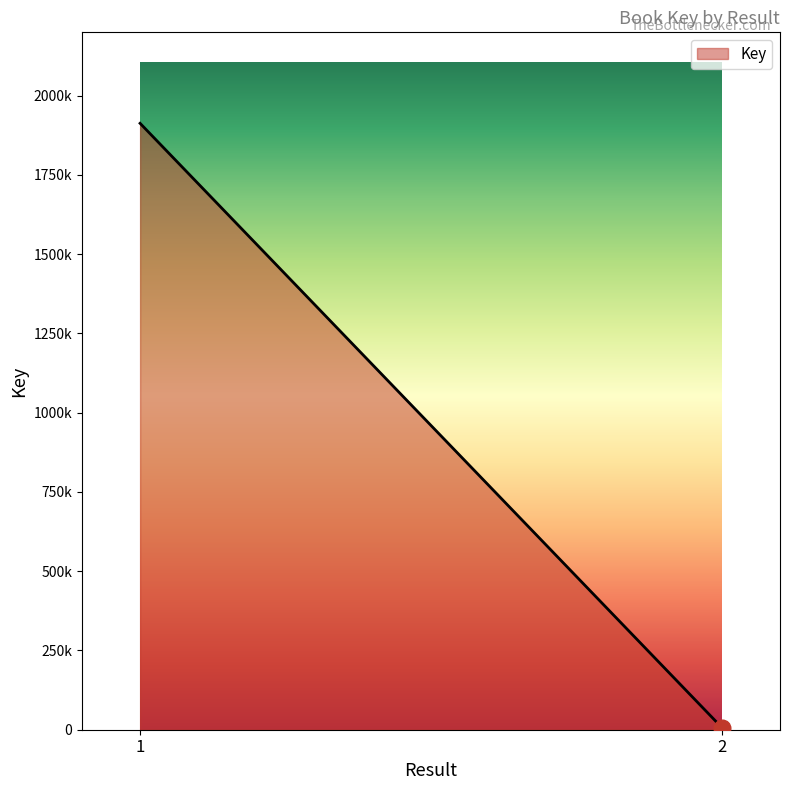

The value at 2 is 6926. True or false?

True